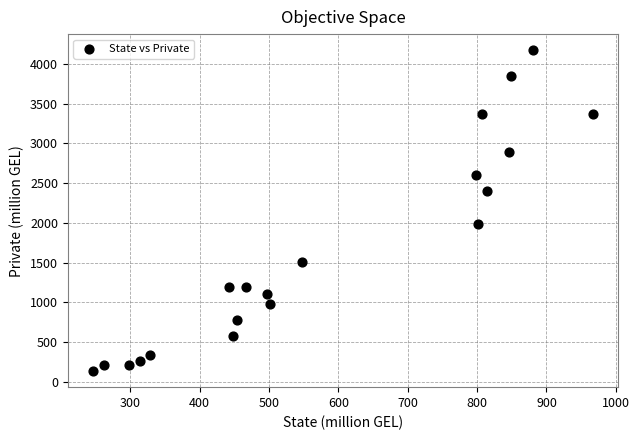

What is the range of Y values (max minus min)?

4038.8